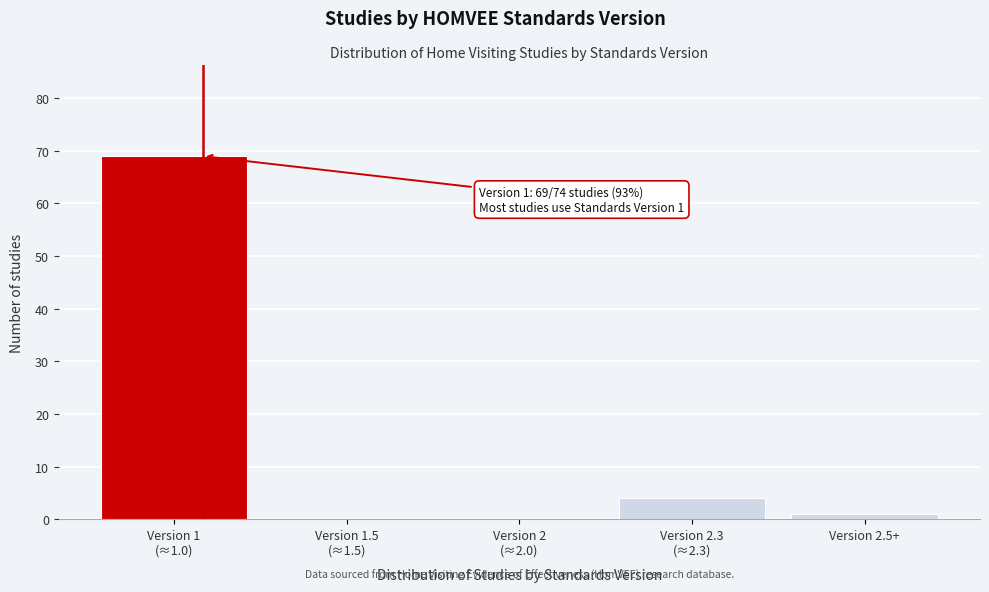

What is the sum of all values?

74